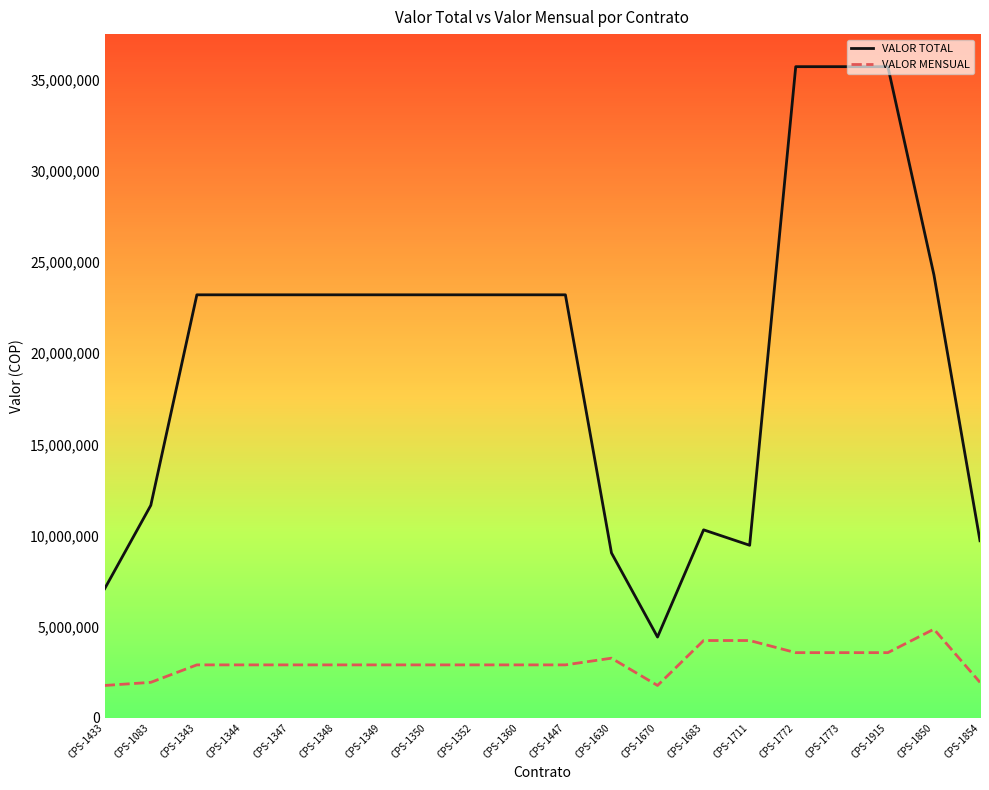

True or false: VALOR TOTAL and VALOR MENSUAL cross at least once.

False